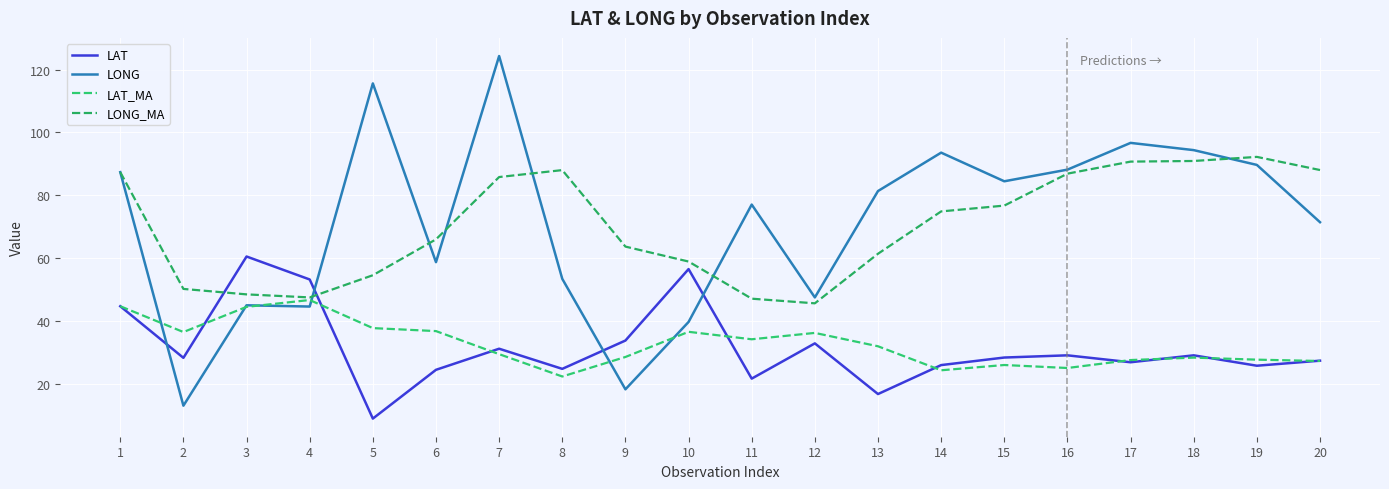

Where is the first local maximum for LAT_MA?

4